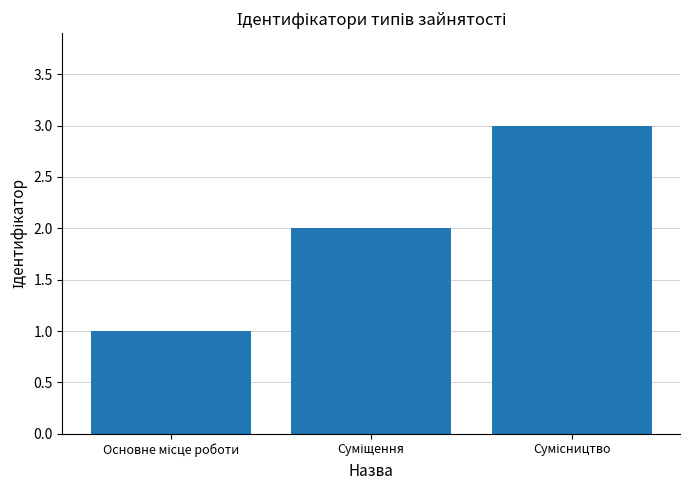

How many categories are shown in the chart?

3